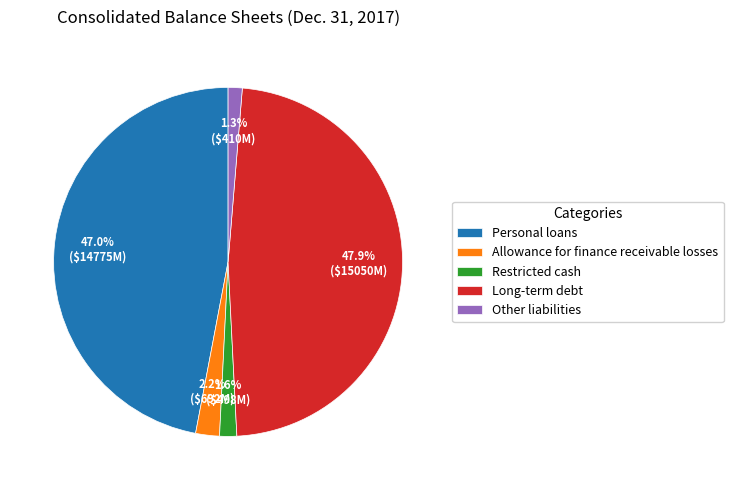

Is there a majority slice in this chart?

No